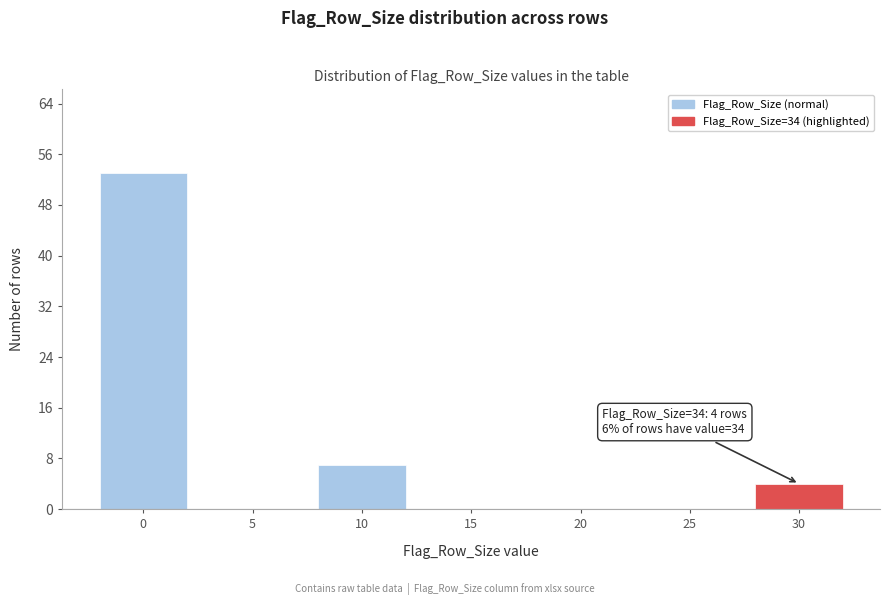

Reading left to right, extract all data points from this chart.

0=53	5=0	10=7	15=0	20=0	25=0	30=4